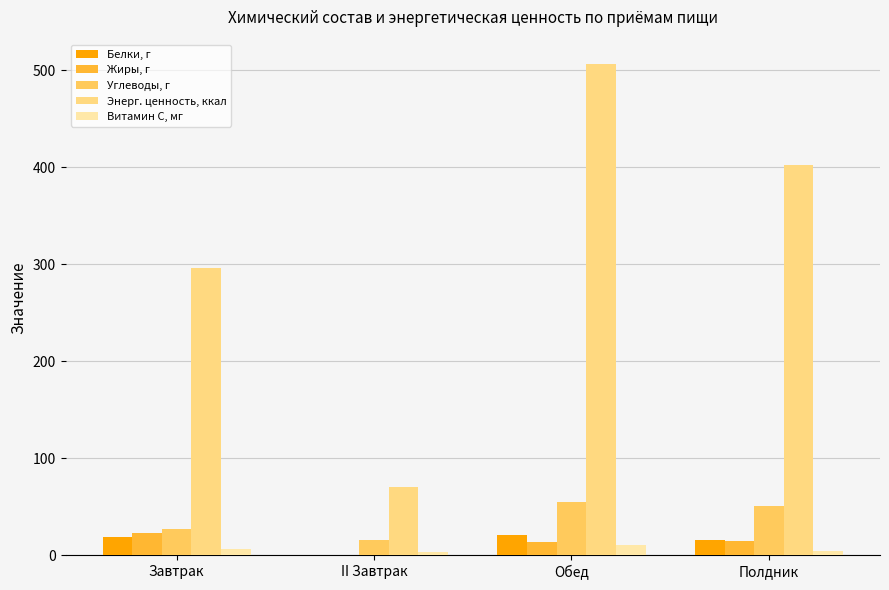

How many groups of bars are there?

4